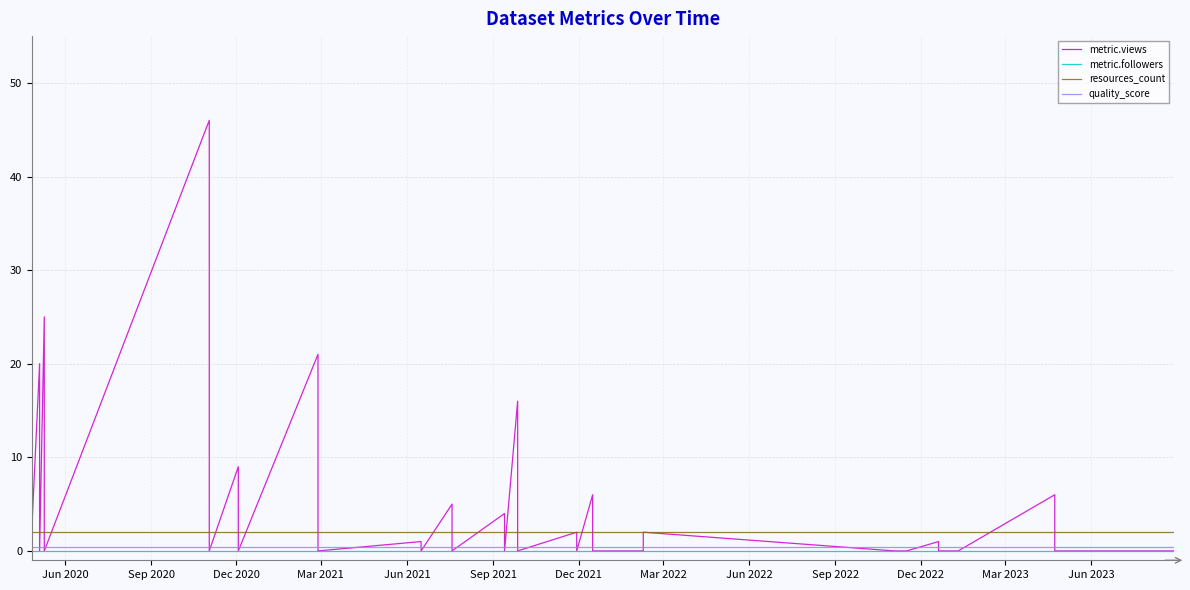

Which series has the largest total across all categories?

metric.views